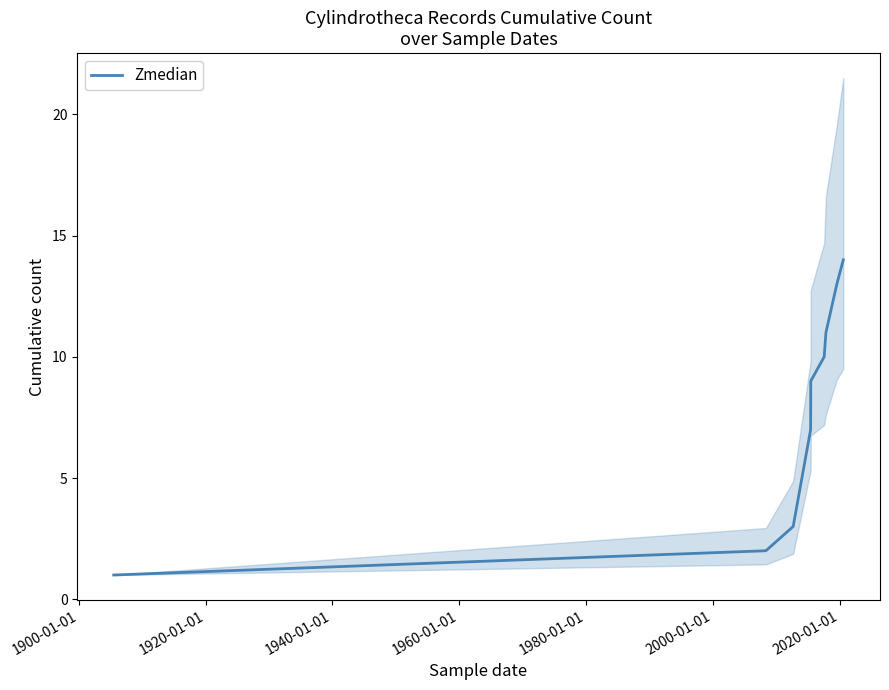

What is the highest value of the Zmedian series?

14